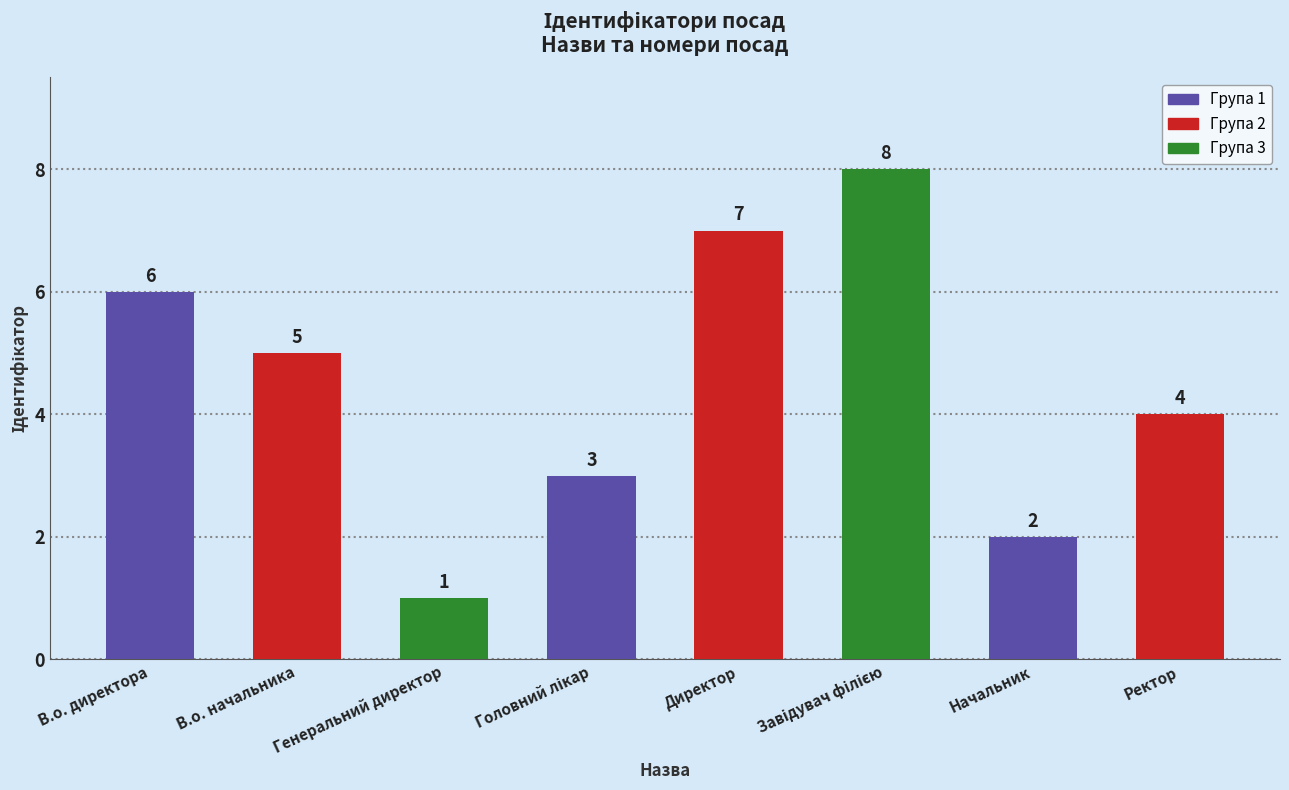

What is the maximum value shown in the chart?

8